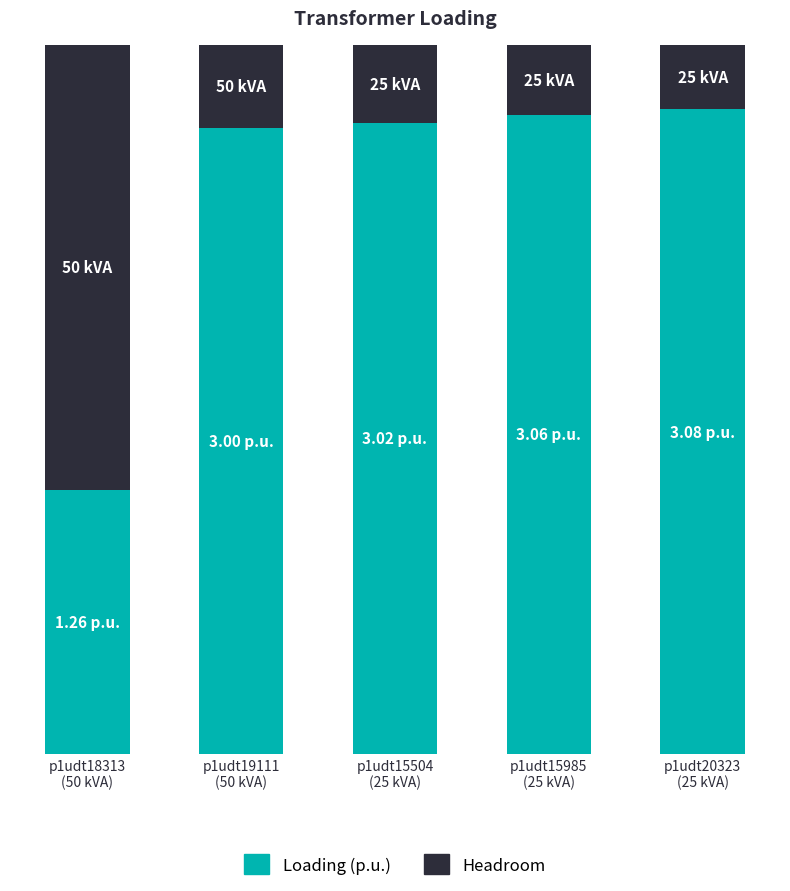

What are all the series names shown in the legend?

Loading (p.u.), Headroom